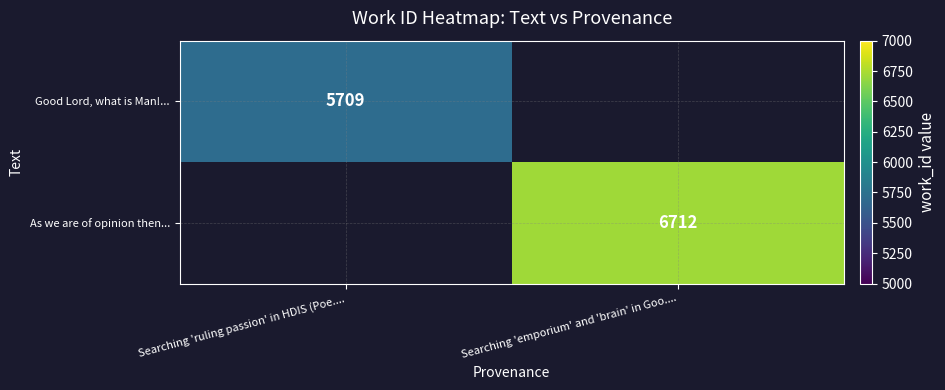

What is the spread (max minus min) of values at Searching 'emporium' and 'brain' in Goo....?

6712